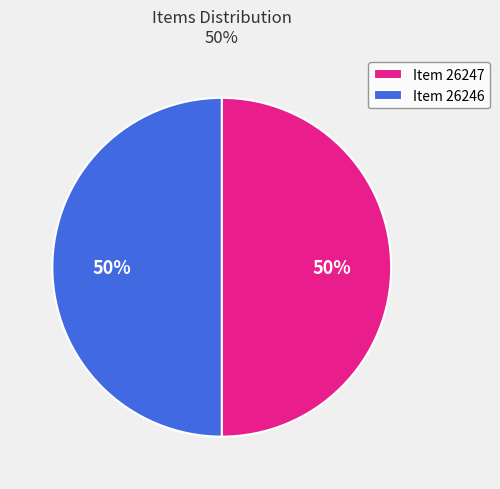

True or false: Item 26247 accounts for 50% of the total.

True